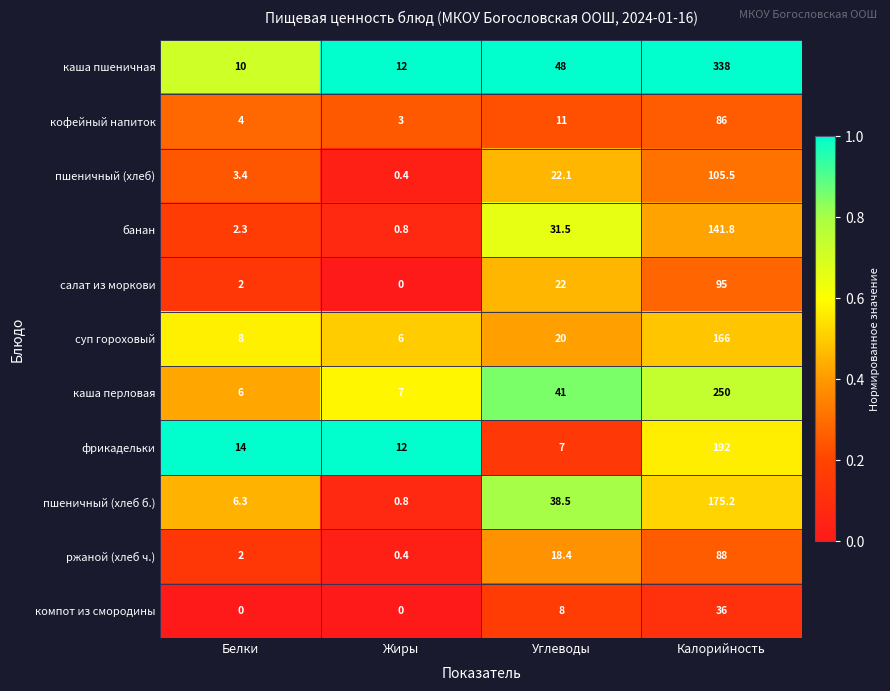

What is the minimum value for суп гороховый?

6.0